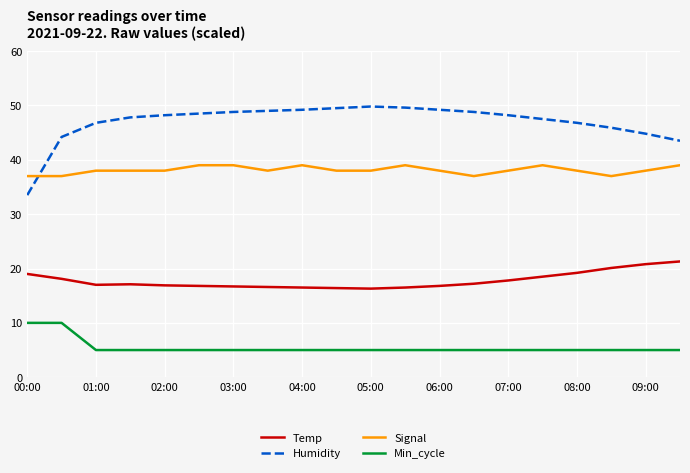

Which series has the largest total across all categories?

Humidity